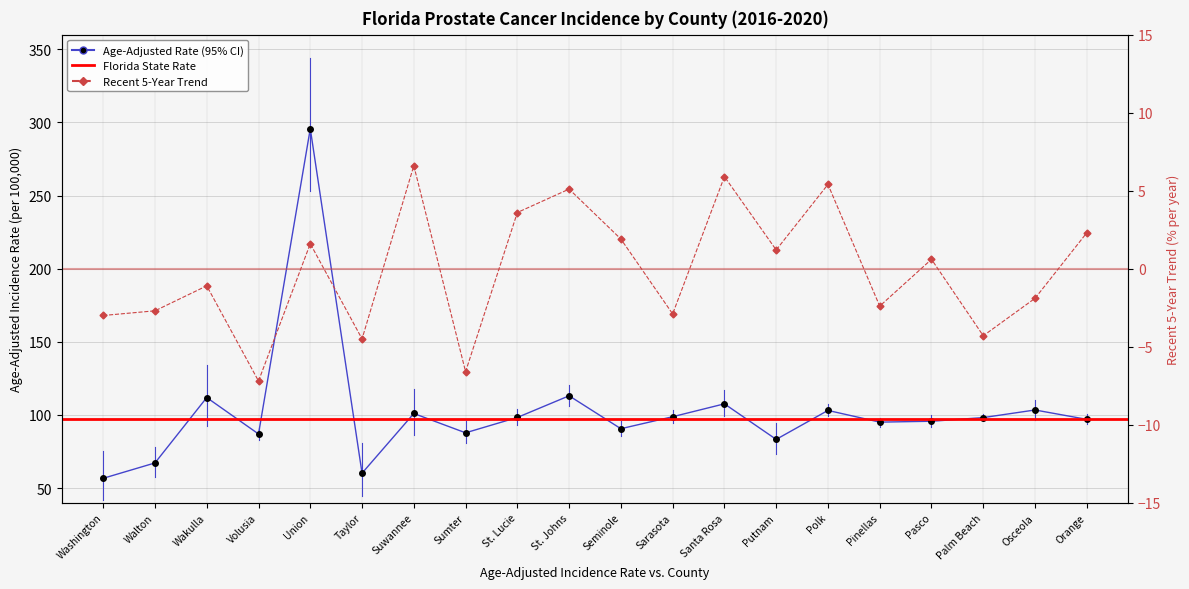

At Taylor, list the series in order from smallest to largest.

Recent 5-Year Trend, Age-Adjusted Rate